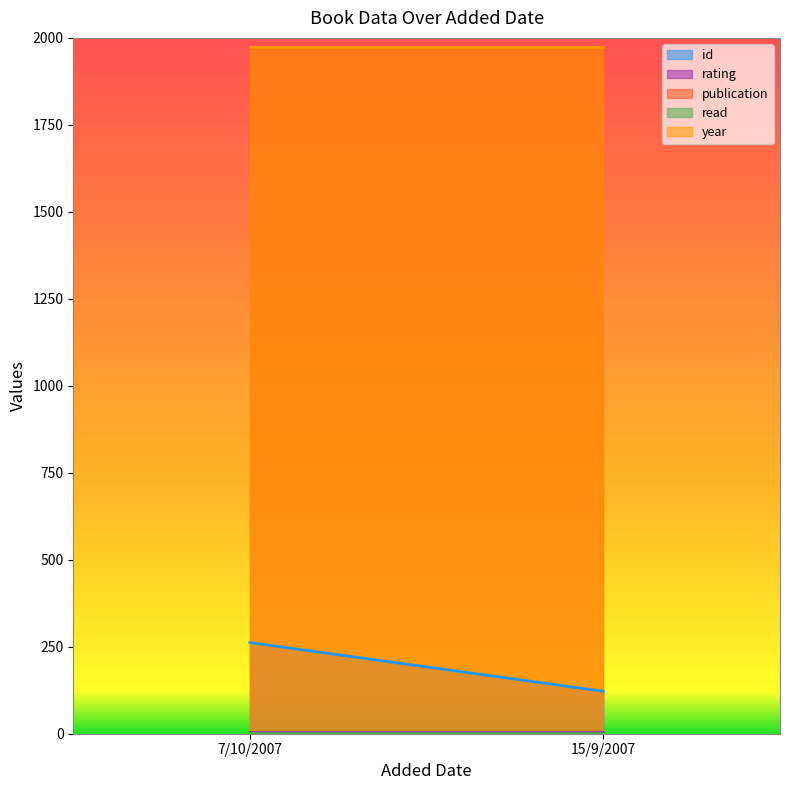

What are all the series names shown in the legend?

id, rating, publication, read, year